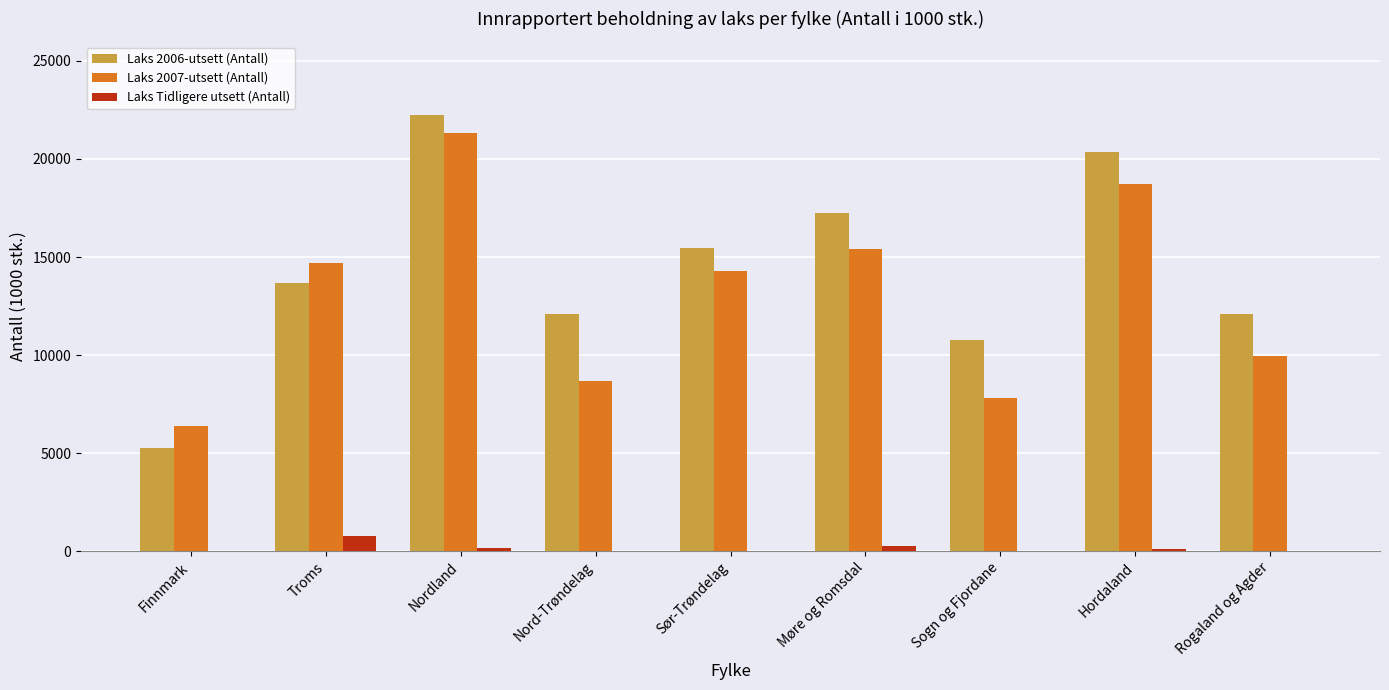

How many groups of bars are there?

9